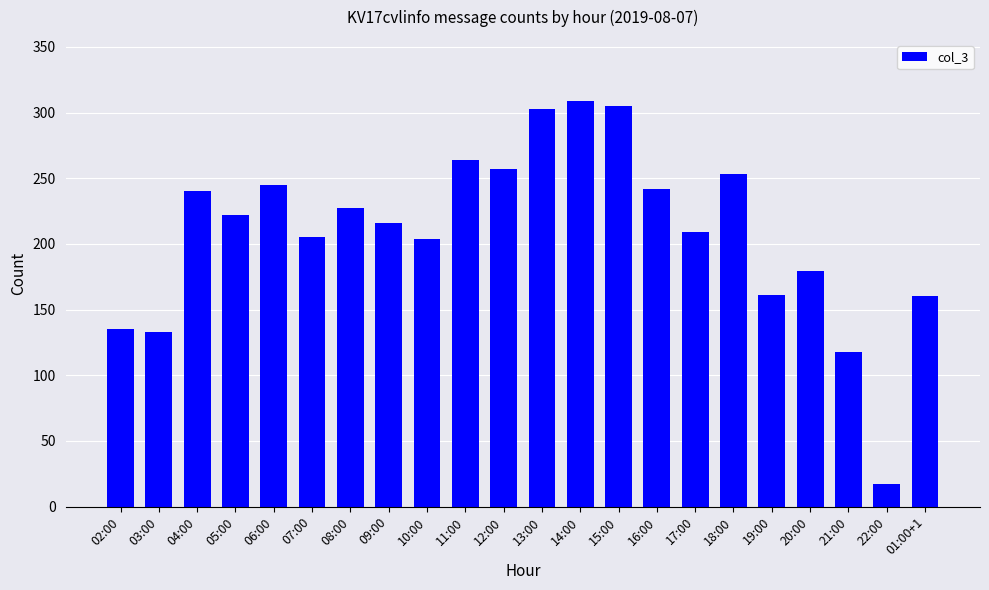

What is the change in value from 19:00 to 22:00?

-144